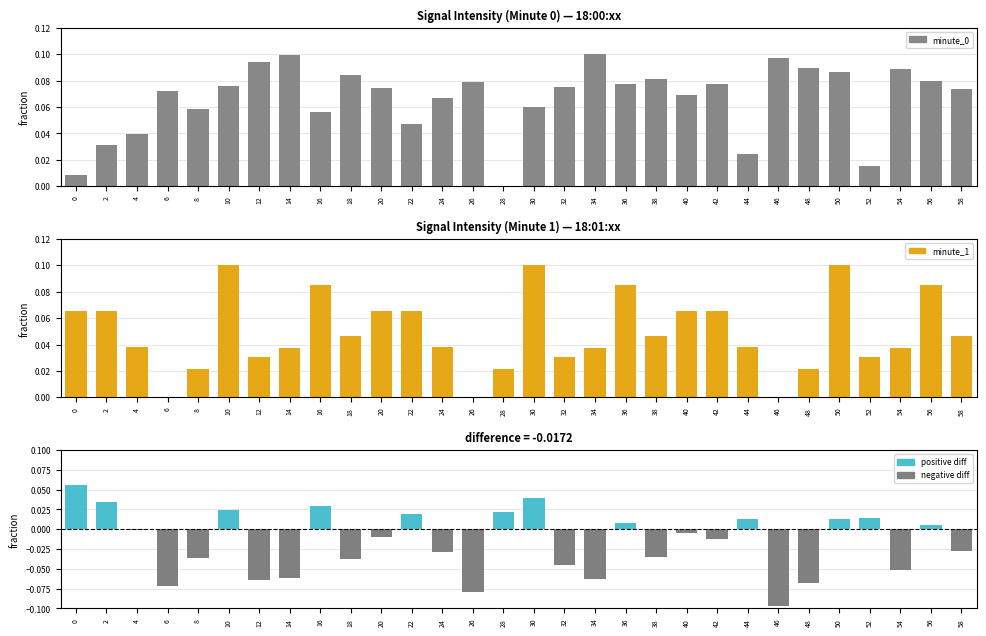

At how many categories does at least one series exceed 0?

30